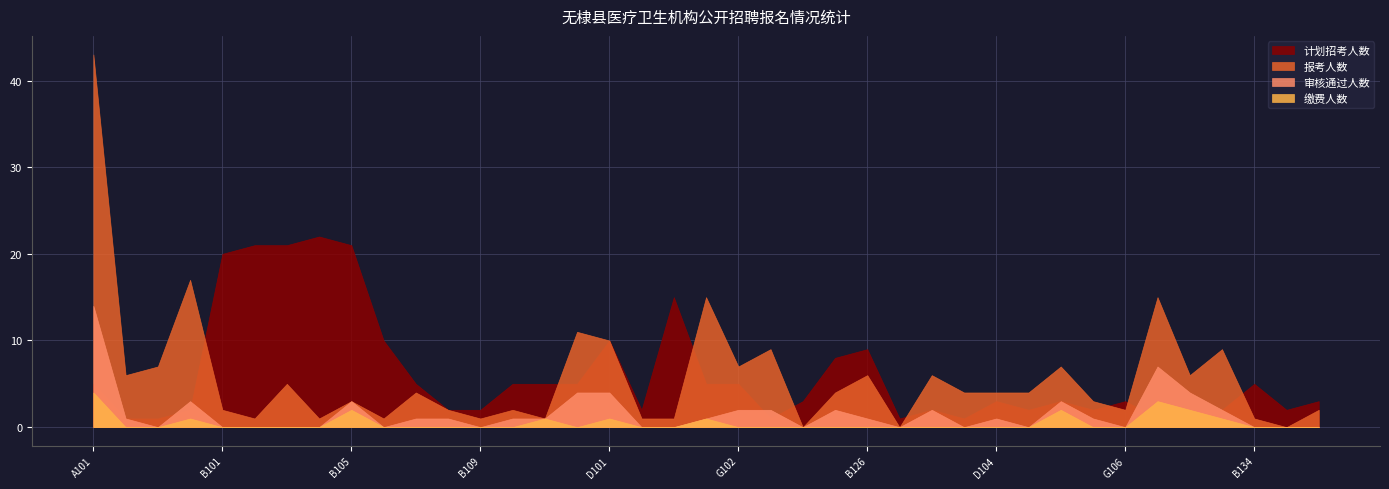

Count the number of categories in the chart.

39